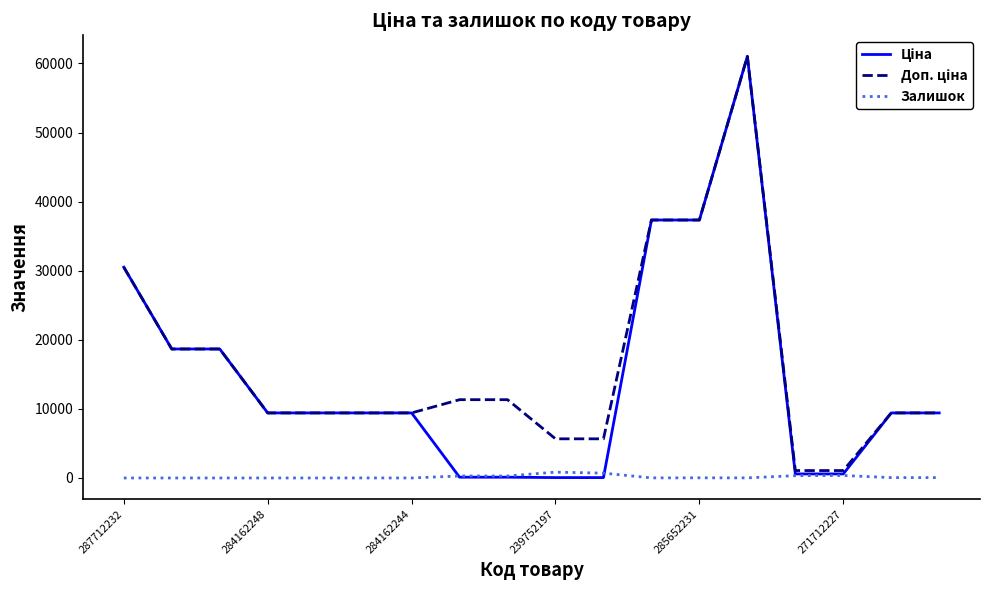

What is the greatest value displayed?

61024.7